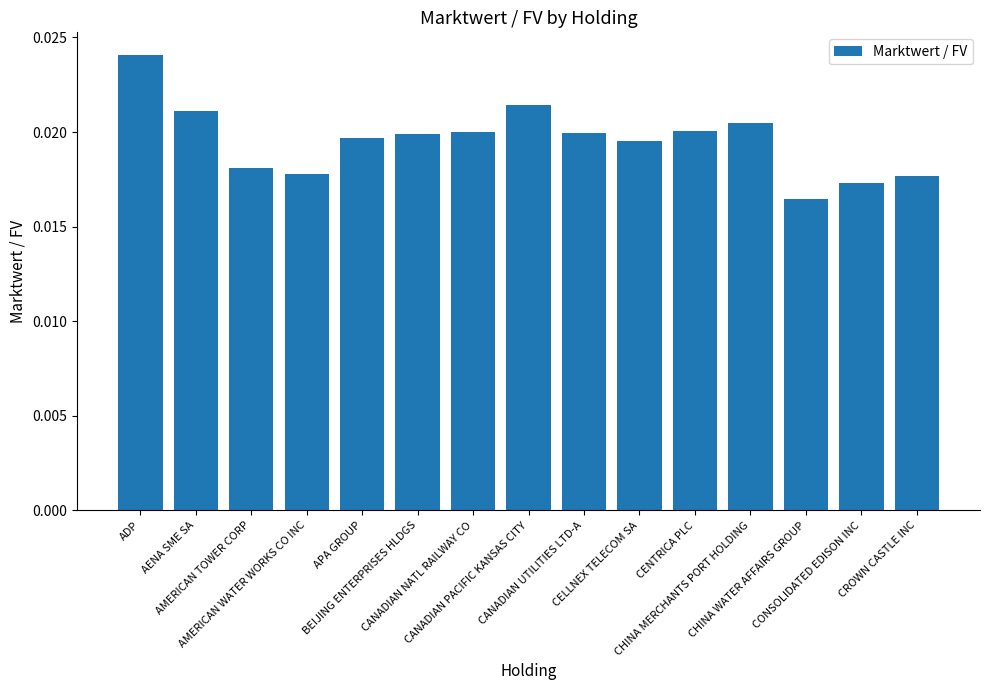

How many bars are there in total?

15